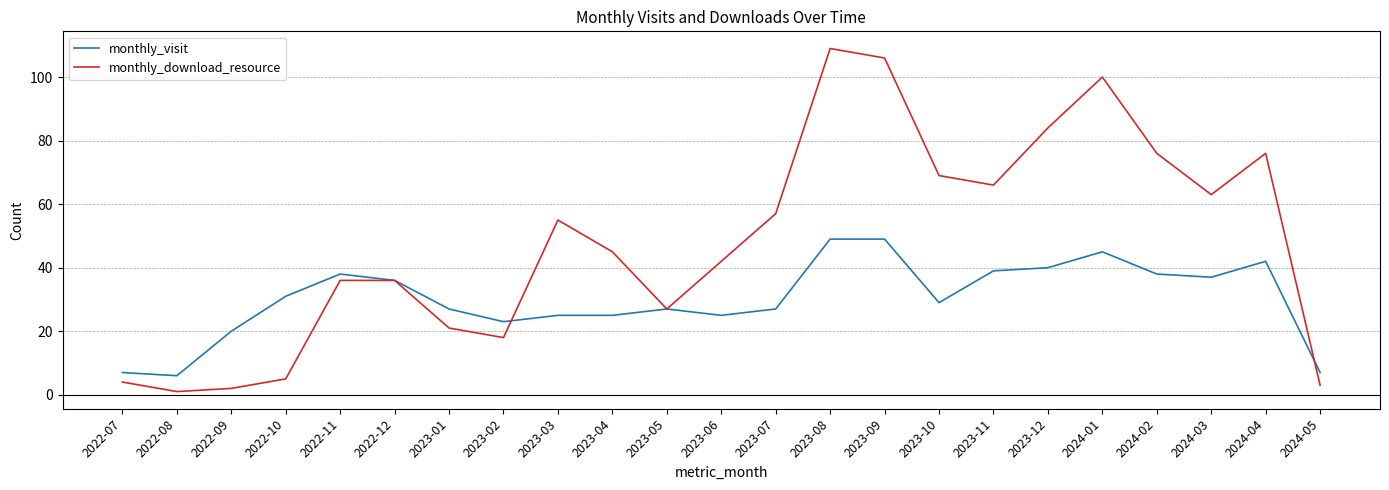

Where is the first local minimum for monthly_visit?

2022-08